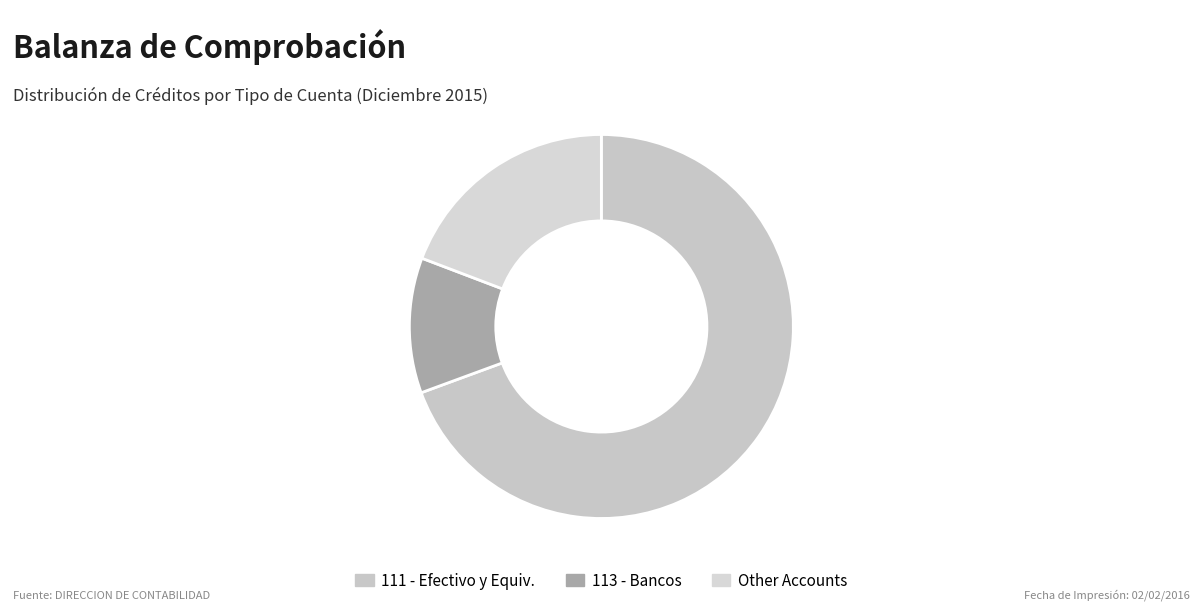

What is the majority slice?

111 - Efectivo y Equiv.